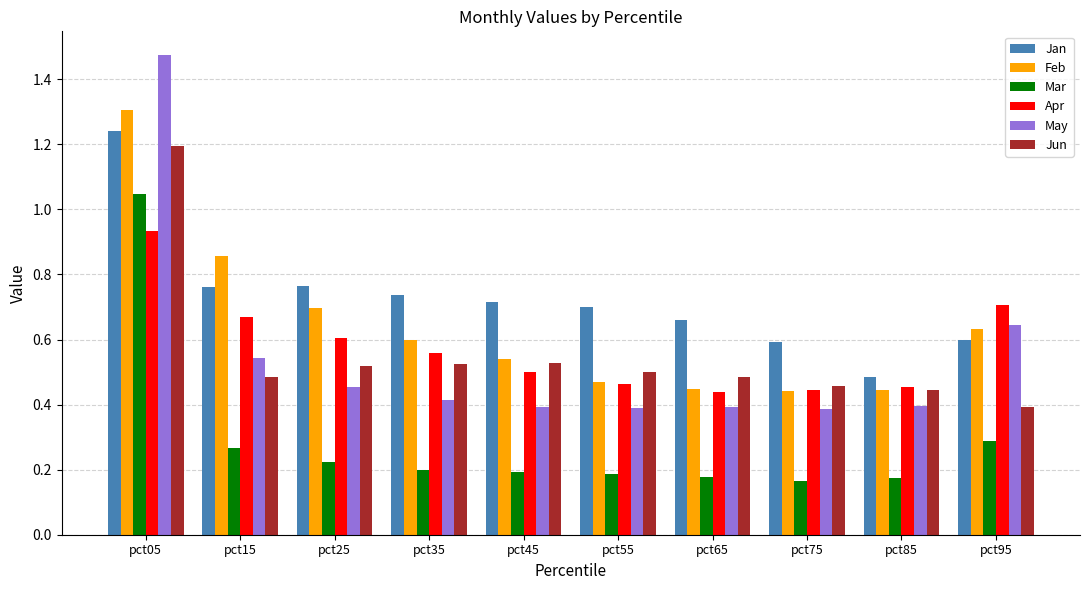

How many Feb values are between 0 and 1?

9